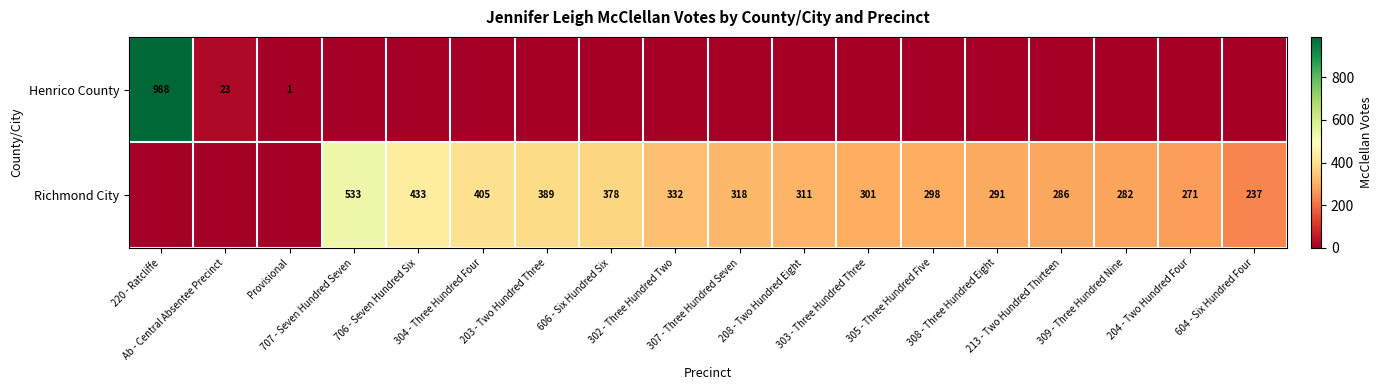

Which category has the lowest value across all series?

707 - Seven Hundred Seven